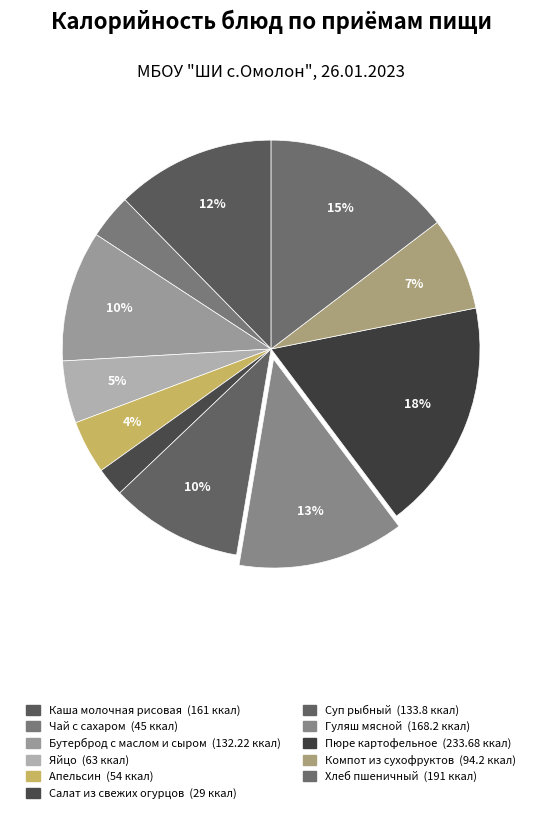

How many segments does this pie chart have?

11